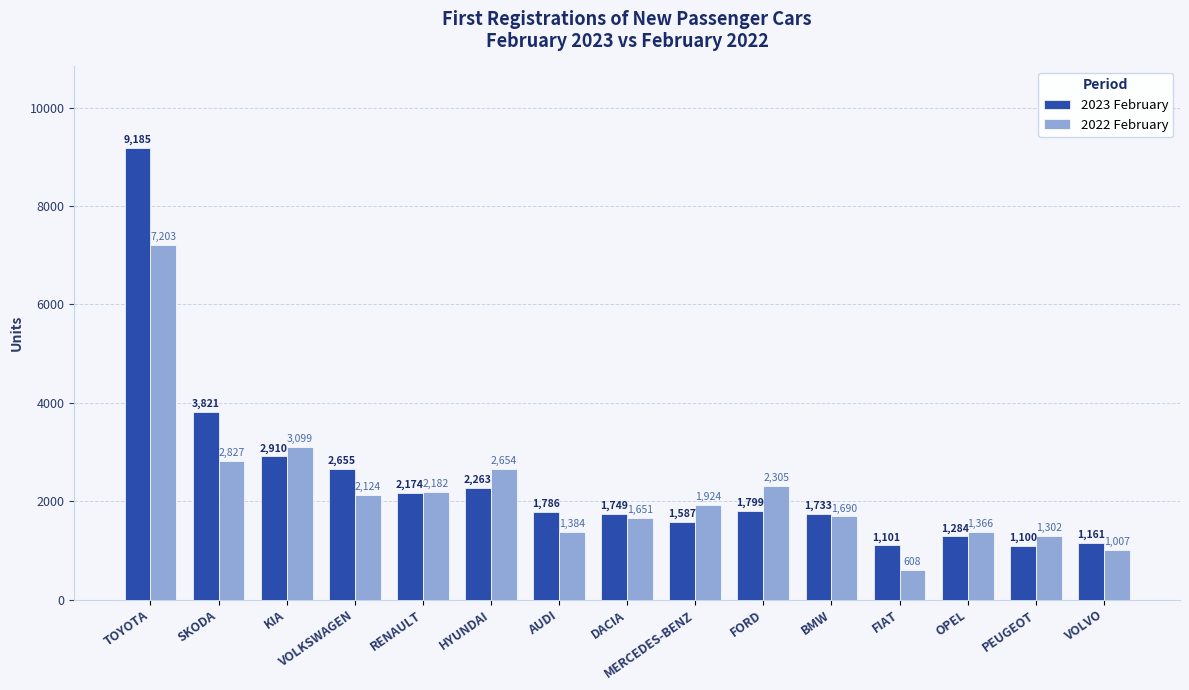

Reading right to left, transcribe all the data shown in this chart.

2023 February: VOLVO=1161	PEUGEOT=1100	OPEL=1284	FIAT=1101	BMW=1733	FORD=1799	MERCEDES-BENZ=1587	DACIA=1749	AUDI=1786	HYUNDAI=2263	RENAULT=2174	VOLKSWAGEN=2655	KIA=2910	SKODA=3821	TOYOTA=9185
2022 February: VOLVO=1007	PEUGEOT=1302	OPEL=1366	FIAT=608	BMW=1690	FORD=2305	MERCEDES-BENZ=1924	DACIA=1651	AUDI=1384	HYUNDAI=2654	RENAULT=2182	VOLKSWAGEN=2124	KIA=3099	SKODA=2827	TOYOTA=7203